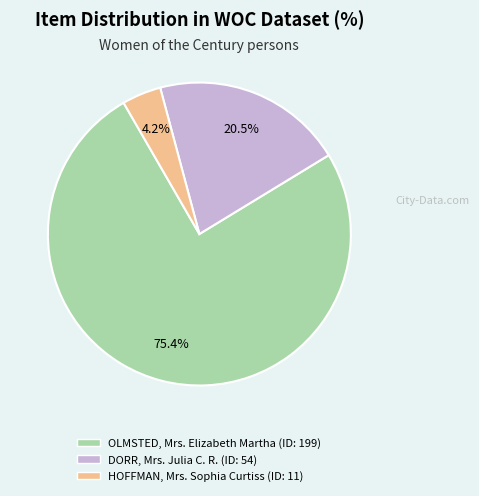

The HOFFMAN, Mrs. Sophia Curtiss slice represents 4% of the pie. True or false?

True